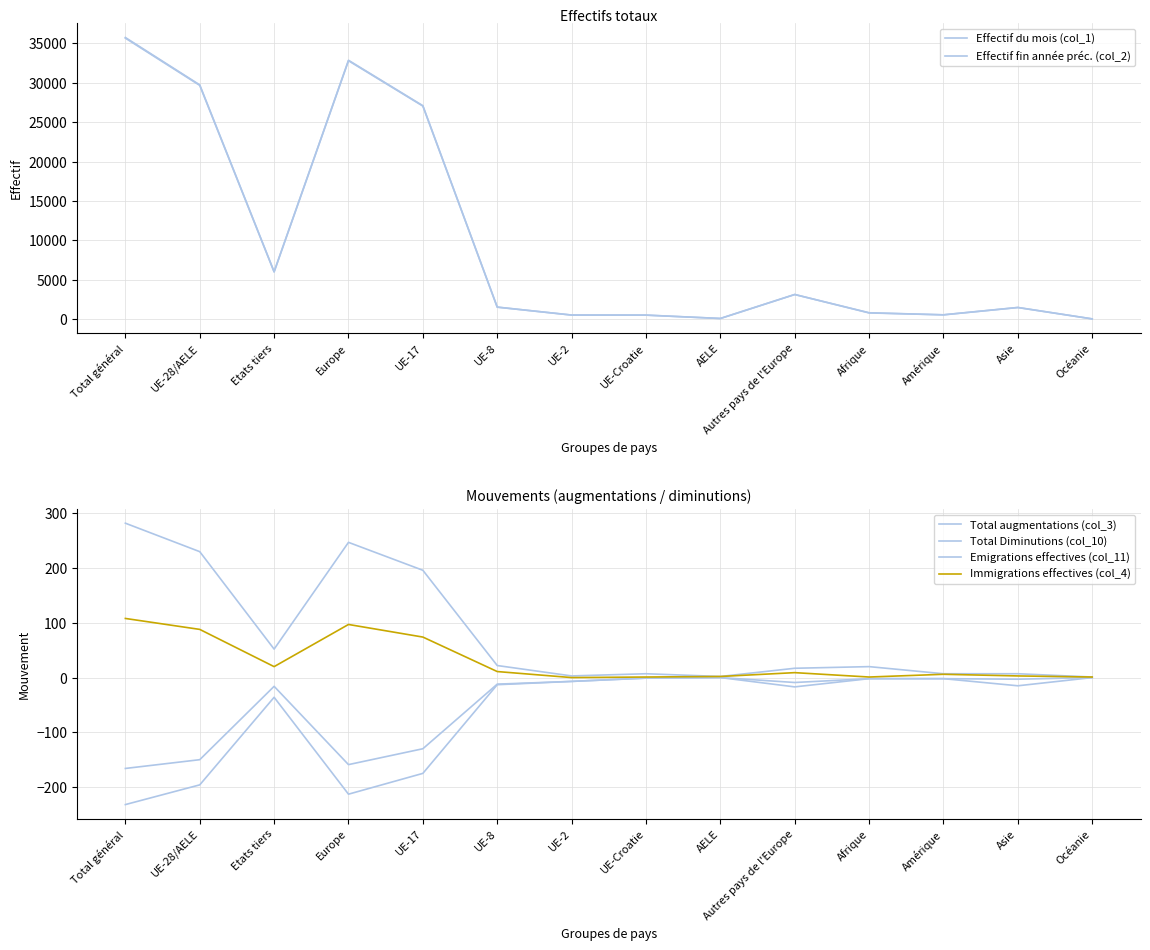

The value of Effectif du mois (col_1) at Europe is 17956. True or false?

False